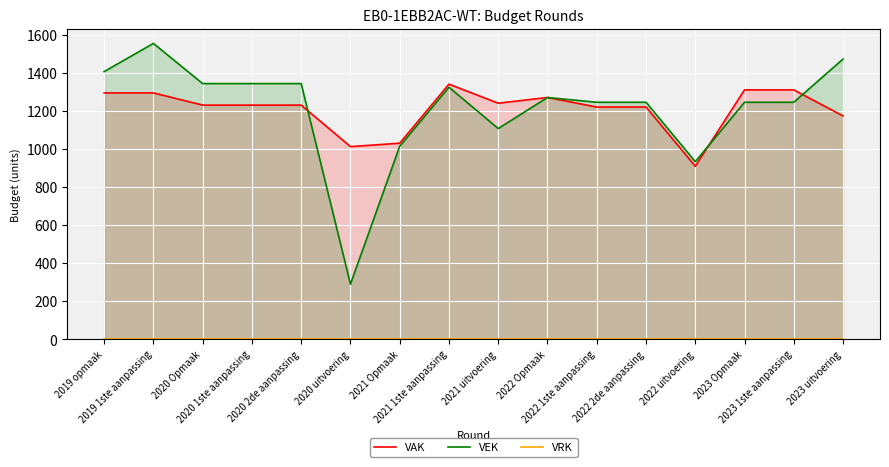

What is the total value across all series at 2022 uitvoering?

1842